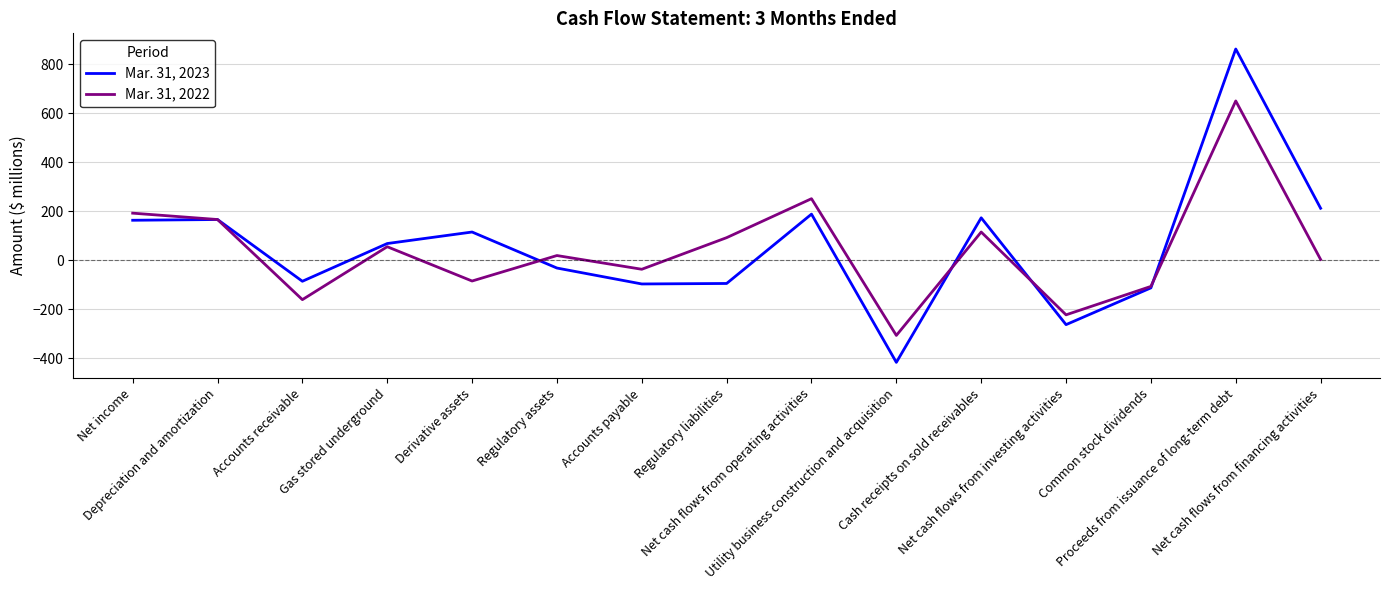

True or false: Mar. 31, 2022 has a value of 3 at Net cash flows from financing activities.

True